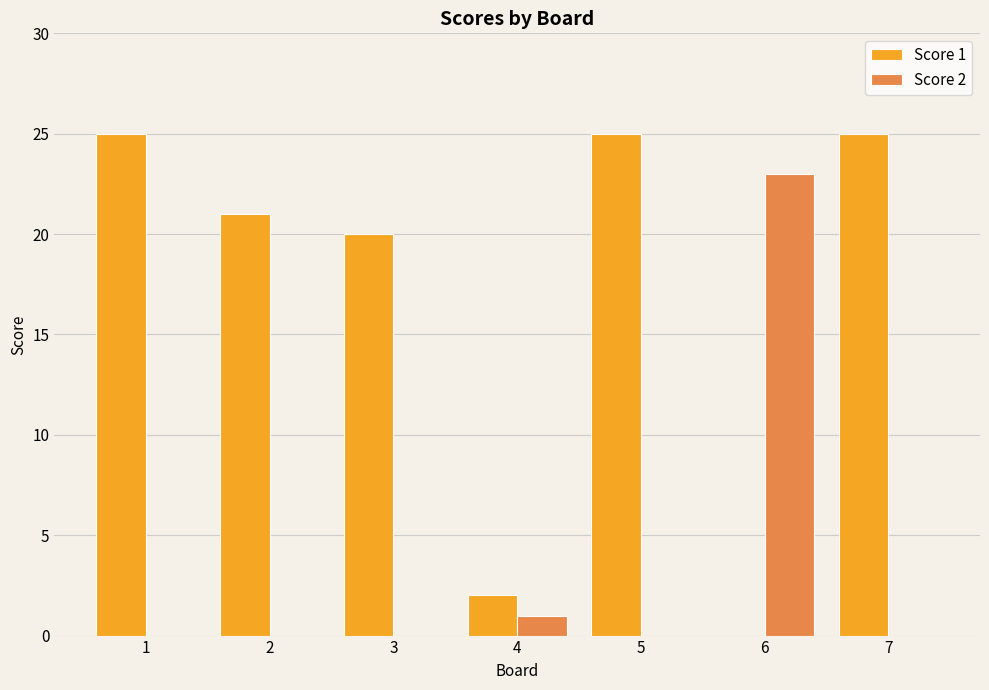

At which label is Score 1 closest to 12?

3